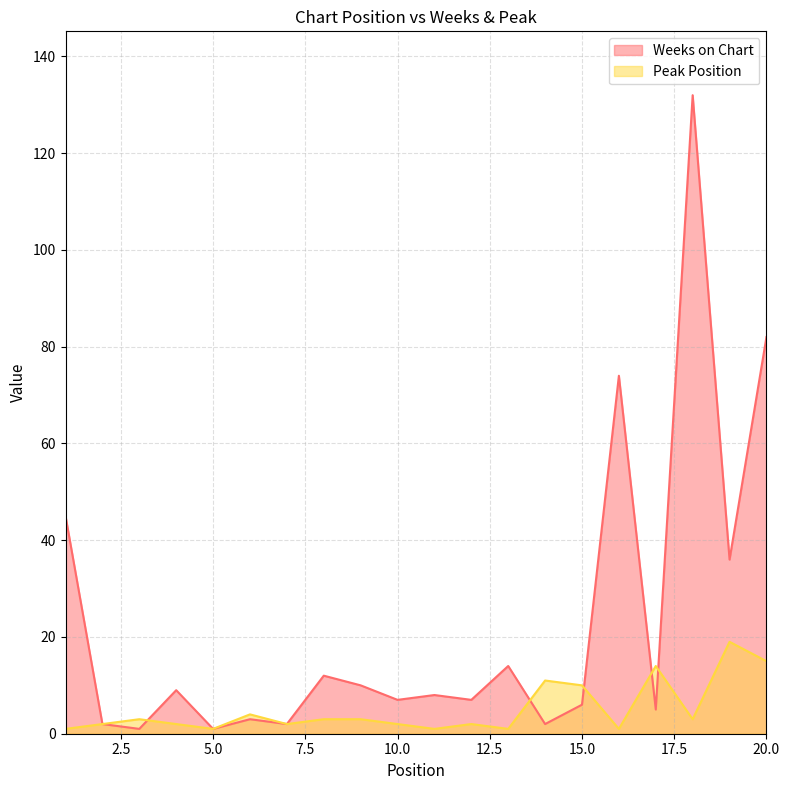

At 15.0, list the series in order from largest to smallest.

Peak Position, Weeks on Chart